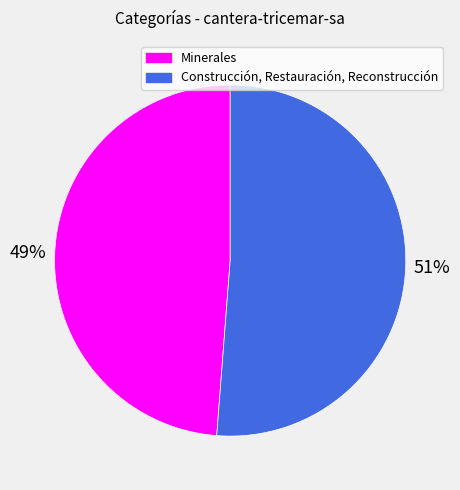

To the nearest percent, what is the average slice percentage?

50%